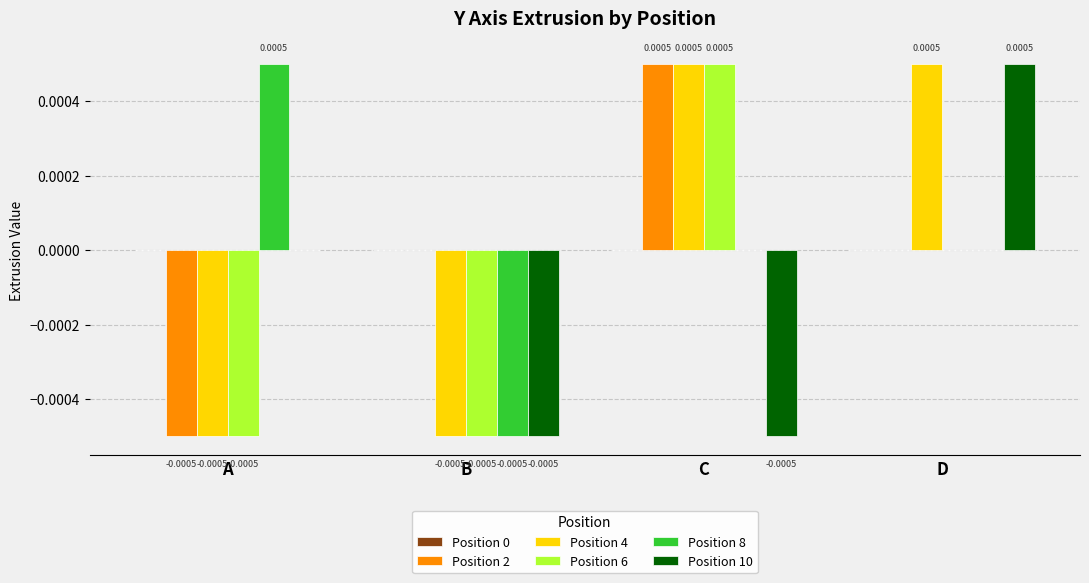

Is the value of Position 6 at C greater than the value of Position 8 at C?

Yes